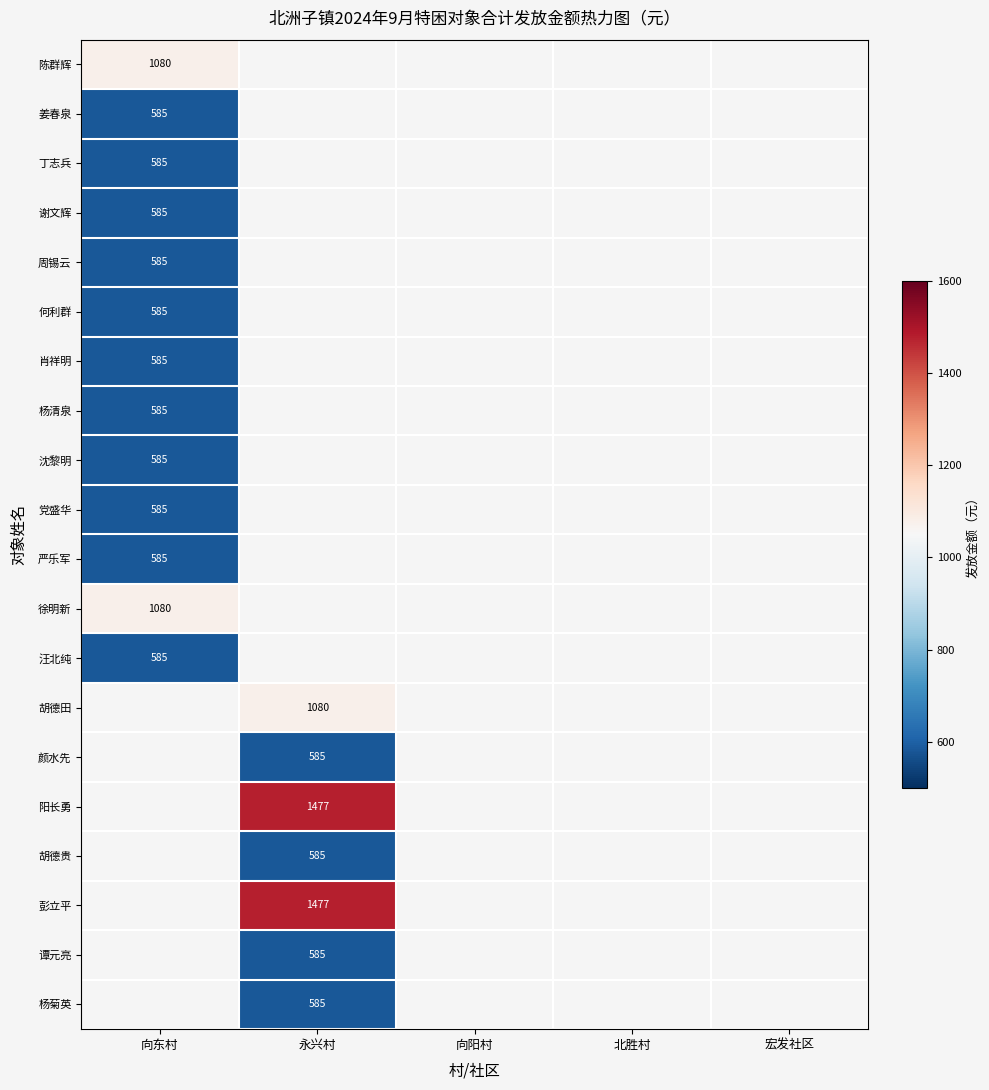

Is it true that 徐明新 equals 1414 at 向东村?

False